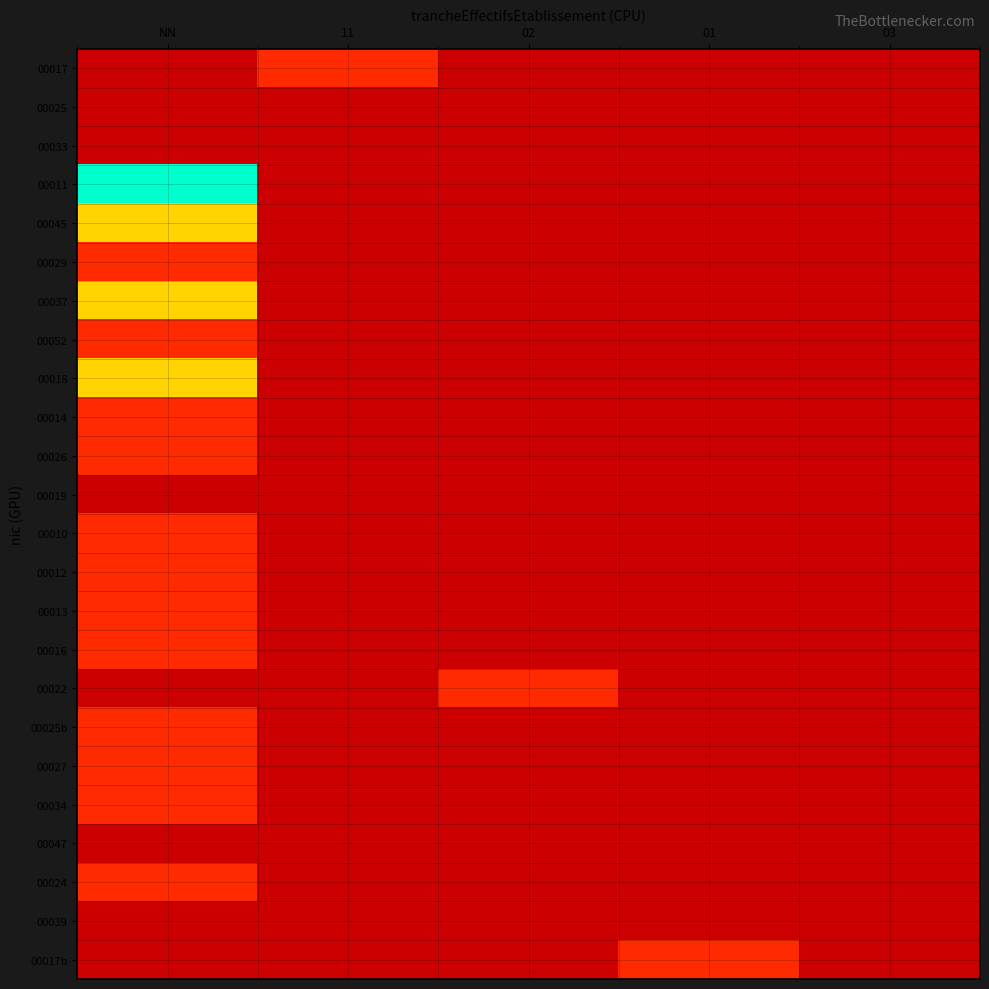

Rank the series at NN from highest to lowest value.

00011, 00045, 00037, 00018, 00029, 00052, 00014, 00026, 00010, 00012, 00013, 00016, 00025b, 00027, 00034, 00024, 00017, 00025, 00033, 00019, 00022, 00047, 00039, 00017b